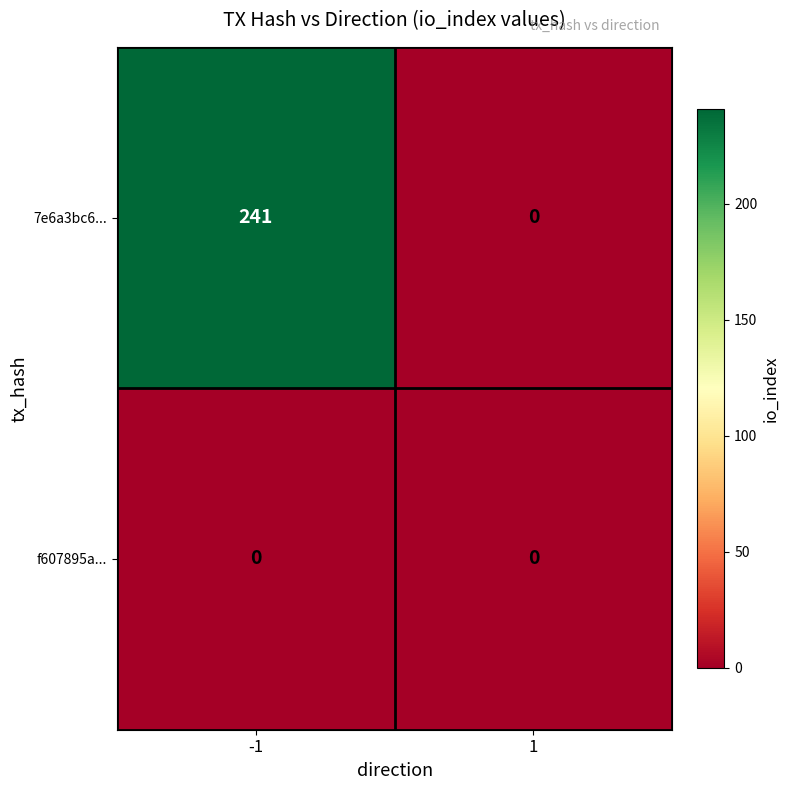

What value does the 7e6a3bc6... series have at -1, to the nearest 50?

250